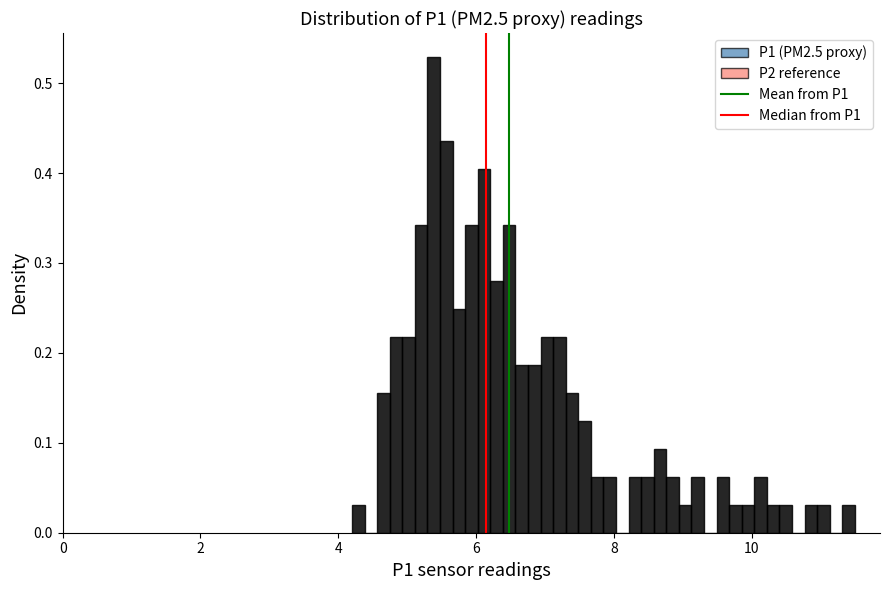

Read against the x-axis, roughly where is the centre of the tallest bar?

5.4